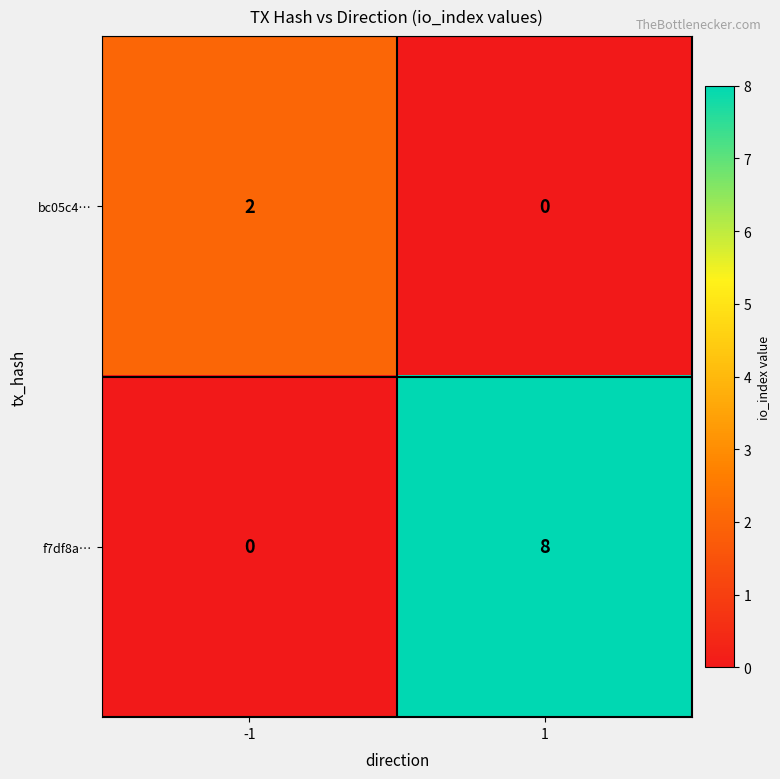

True or false: bc05c4… has a value of 2 at -1.

True